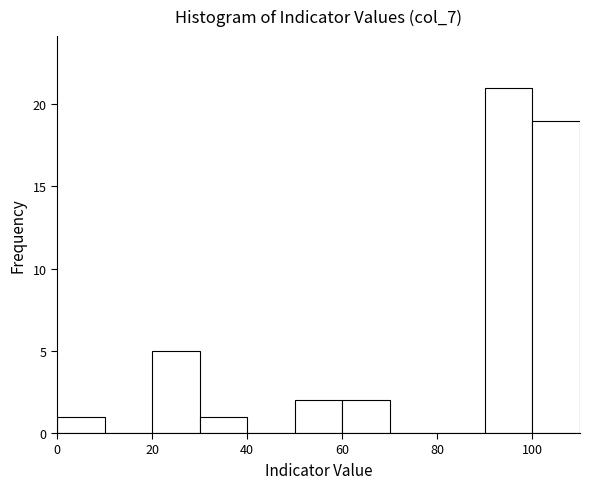

Which range on the x-axis has the tallest bar?

90 to 100